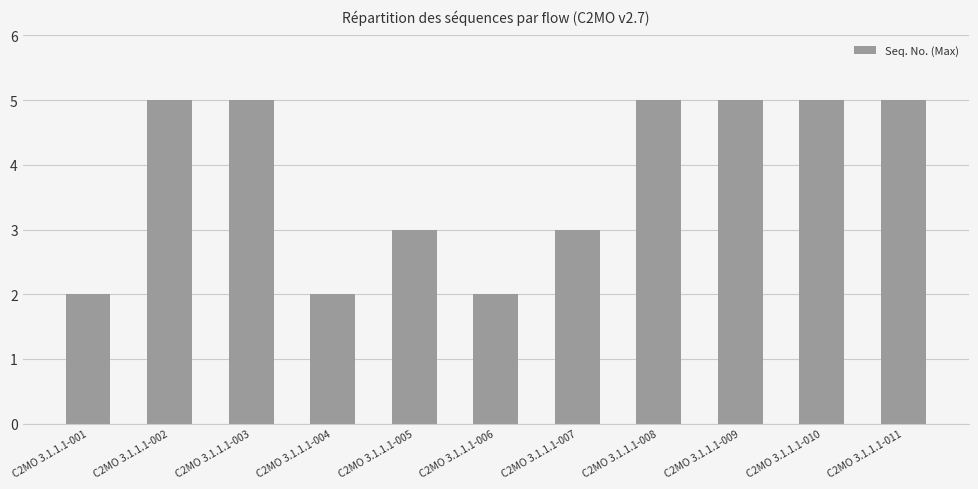

How many data points does each series have?

11